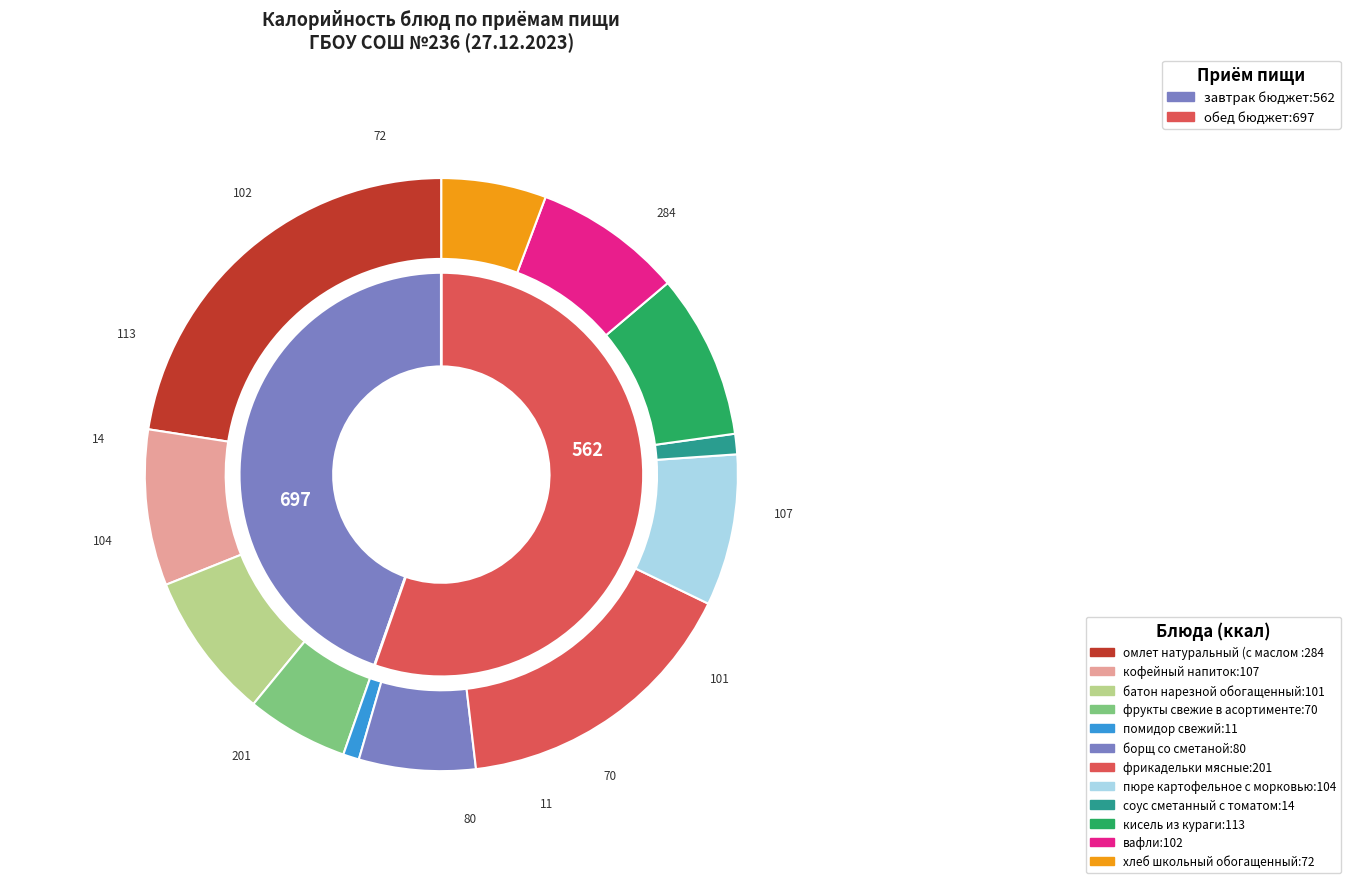

What is the smallest slice in the pie chart?

помидор свежий